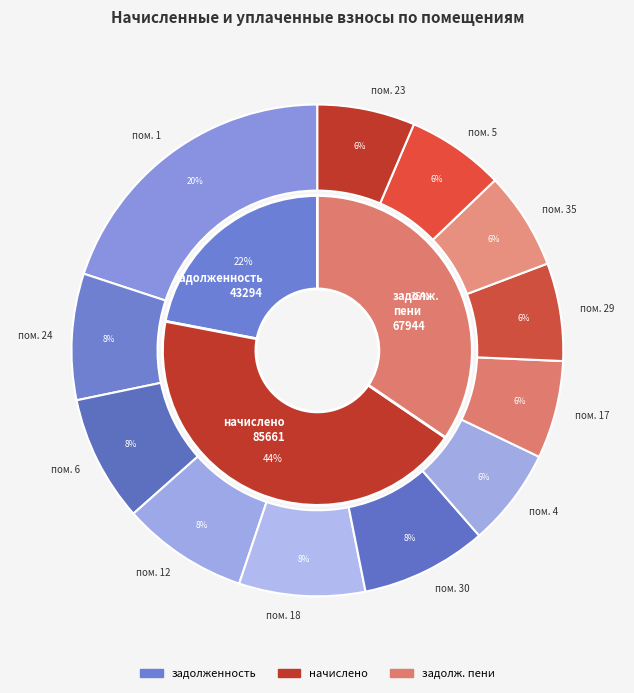

What is the largest slice in the pie chart?

1